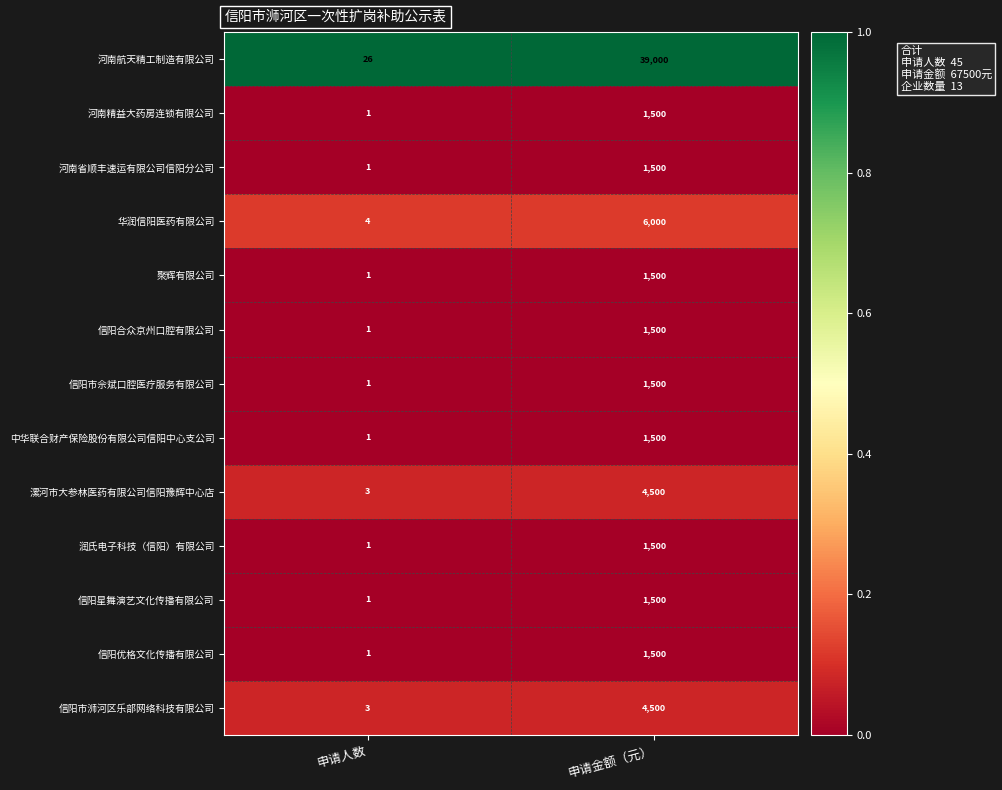

What is the sum of all 信阳市佘斌口腔医疗服务有限公司 values?

1501